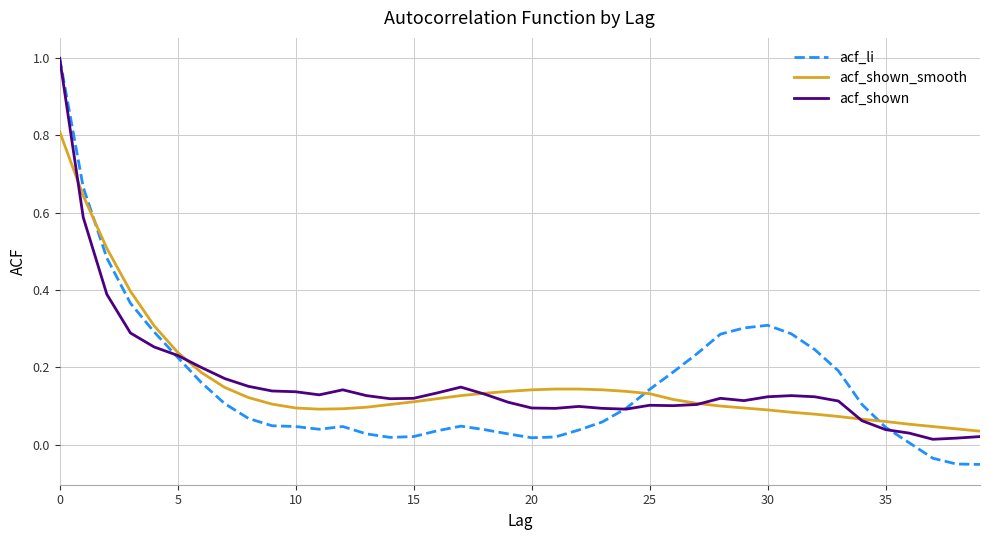

Which series has the largest range (max minus min)?

acf_li